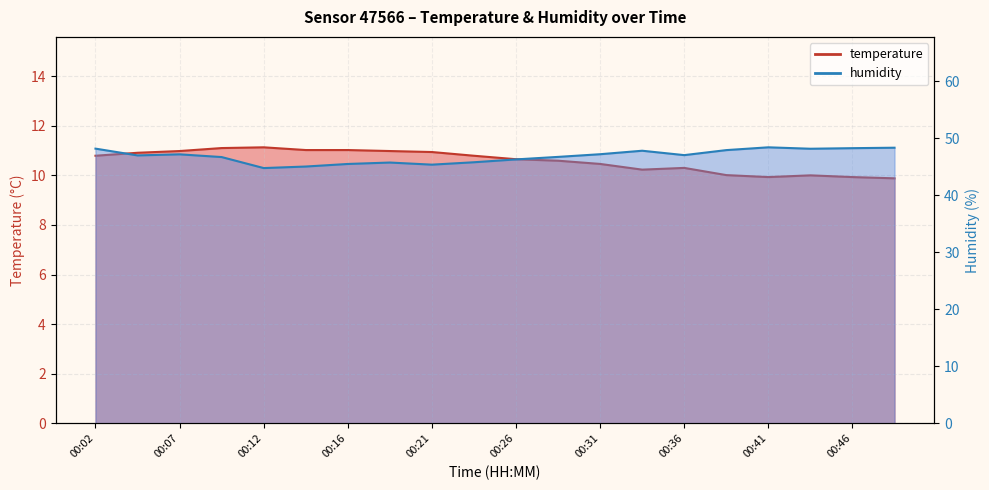

Which series changed the most between 00:12 and 00:36?

humidity